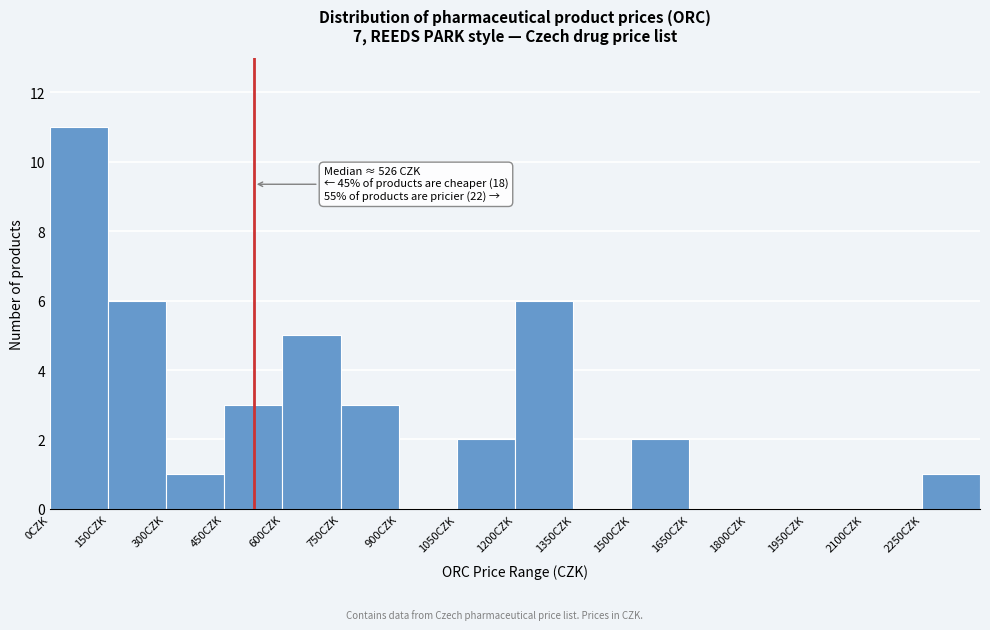

Over which range of the x-axis is the bar tallest?

0 to 150